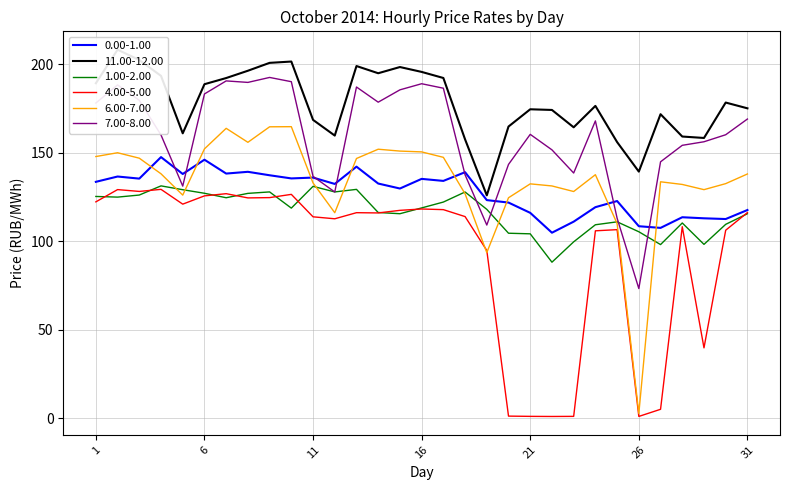

What is the value of the 0.00-1.00 point at the 29th from the left?

112.9